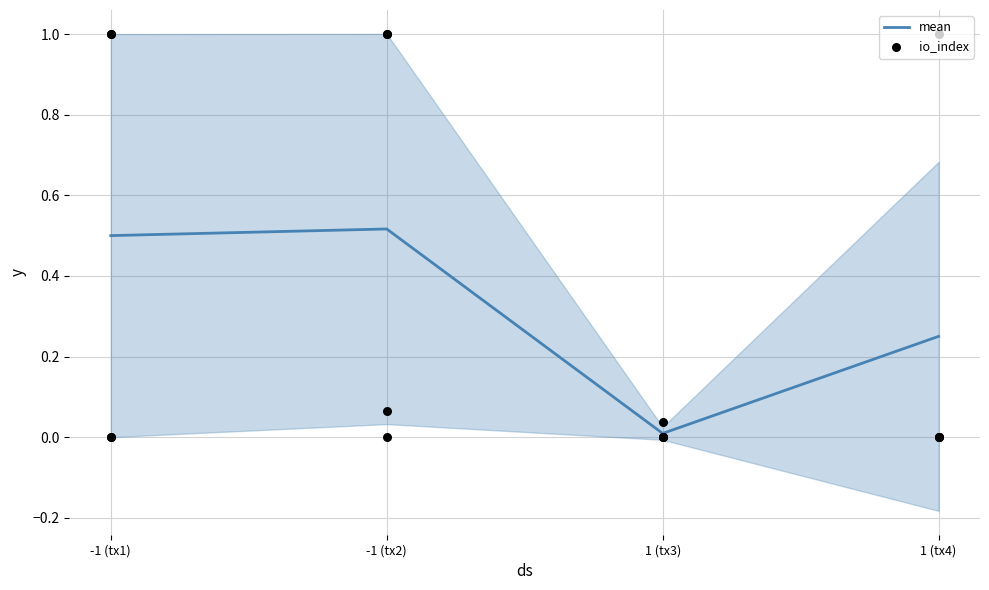

At which category does mean reach its first local peak?

-1 (tx2)